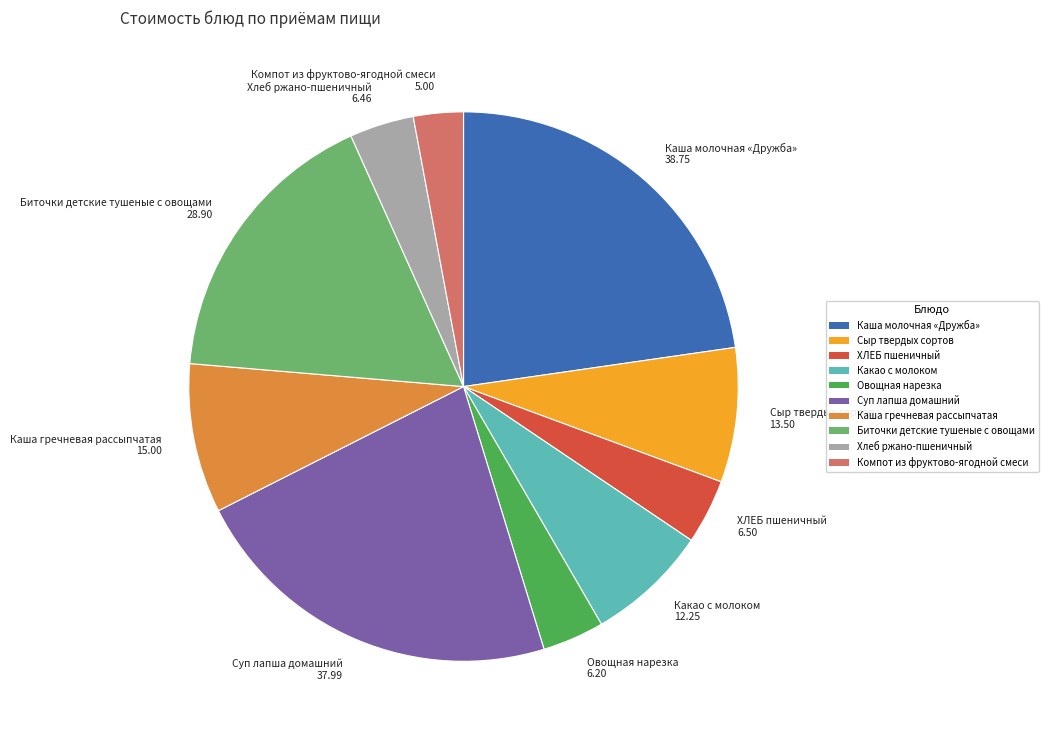

Which has a higher value, Каша молочная «Дружба» 38.75 or Какао с молоком 12.25?

Каша молочная «Дружба» 38.75